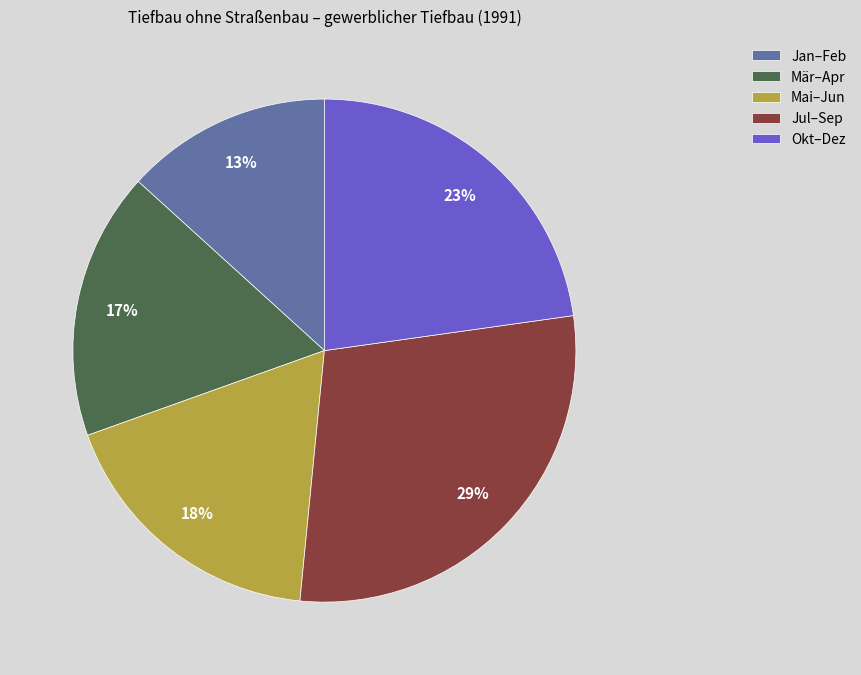

Which category has the biggest portion of the pie?

Jul–Sep